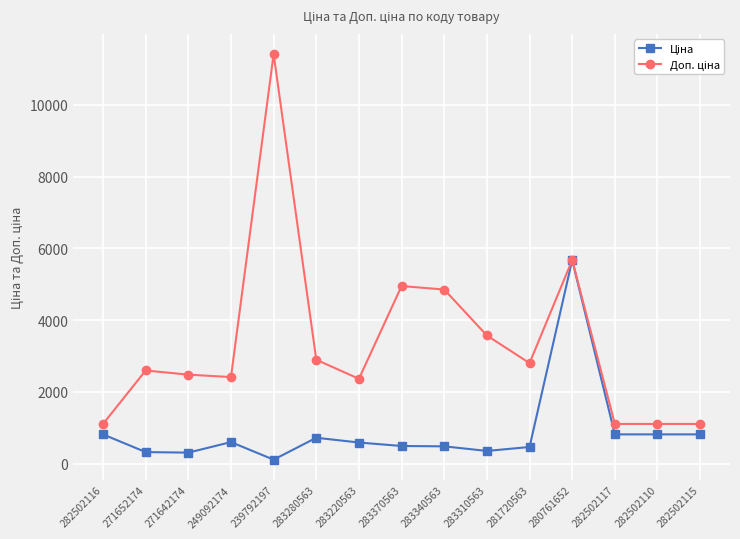

What is the maximum value shown in the chart?

11410.0